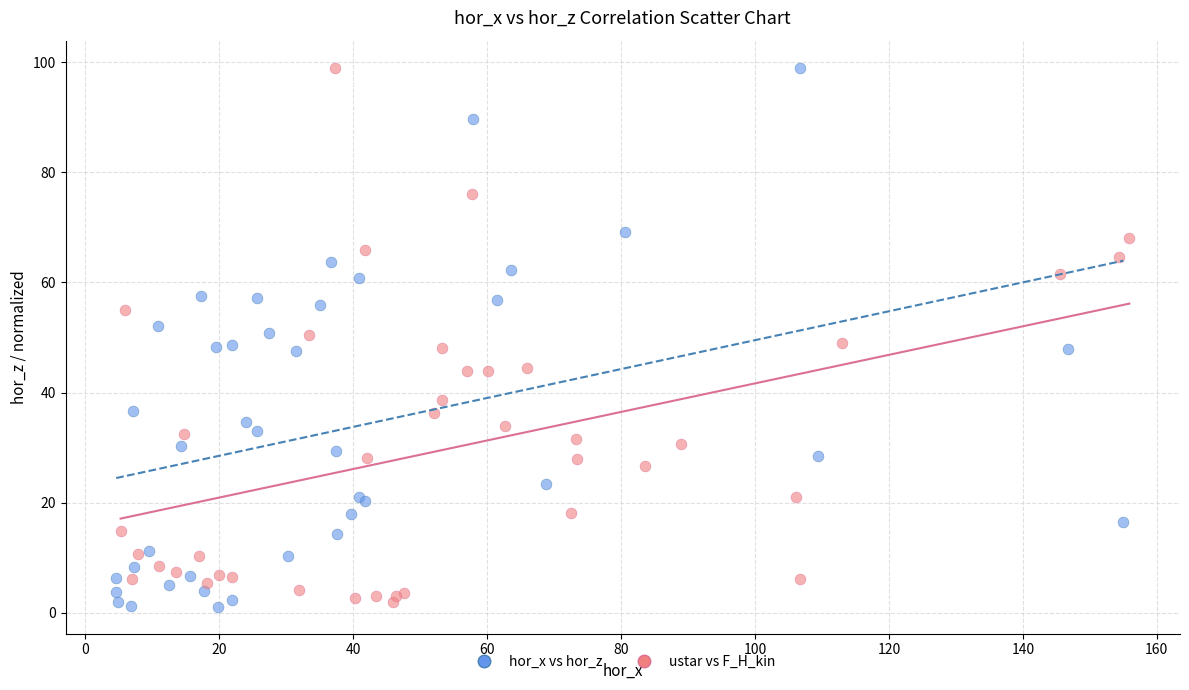

What are all the series names shown in the legend?

hor_x vs hor_z, ustar vs F_H_kin